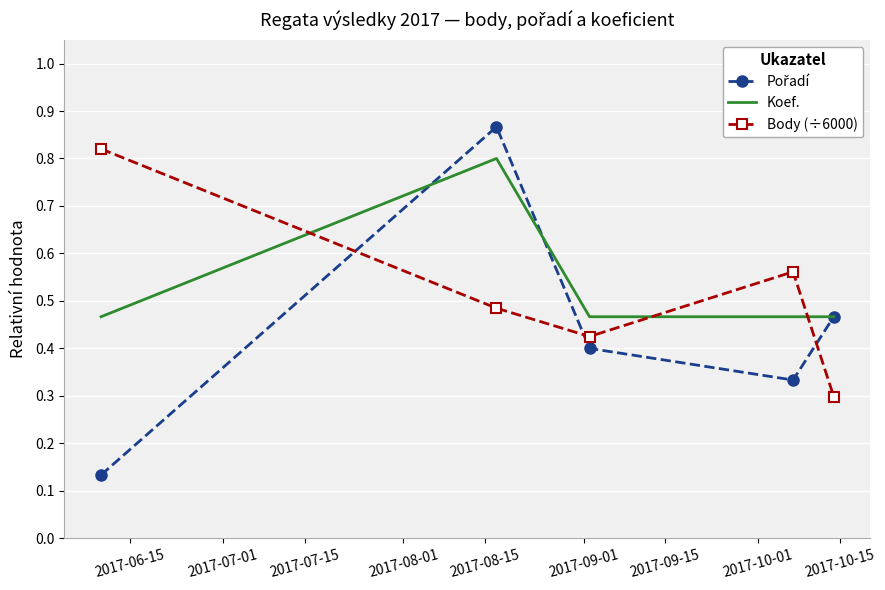

True or false: Koef. and Body (÷6000) cross at least once.

True